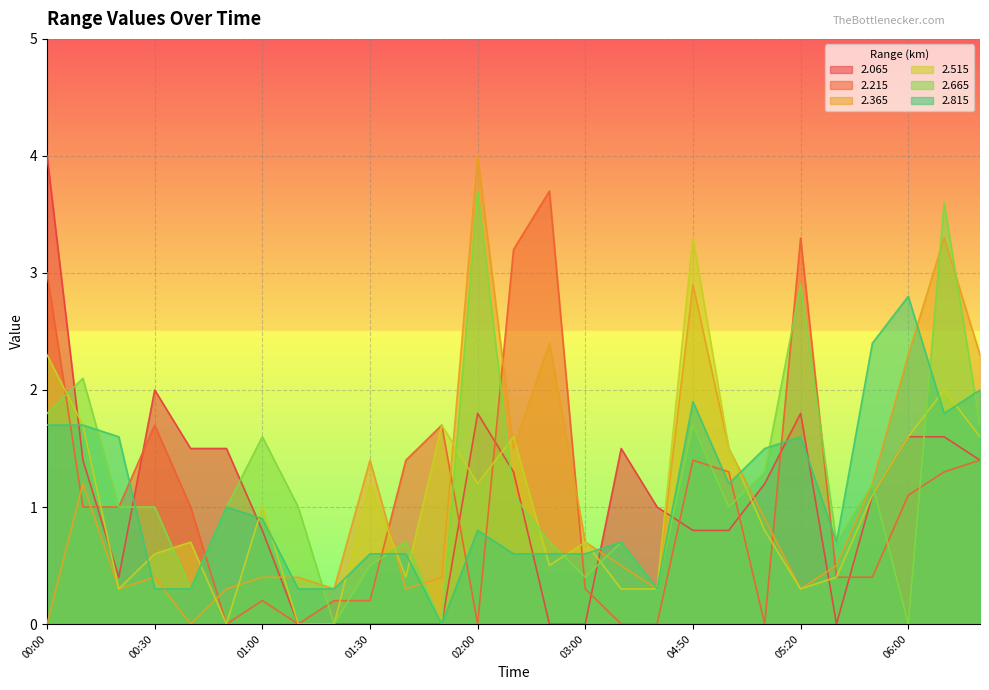

Is the value of   2.515 at 04:50 greater than the value of   2.815 at 01:00?

Yes